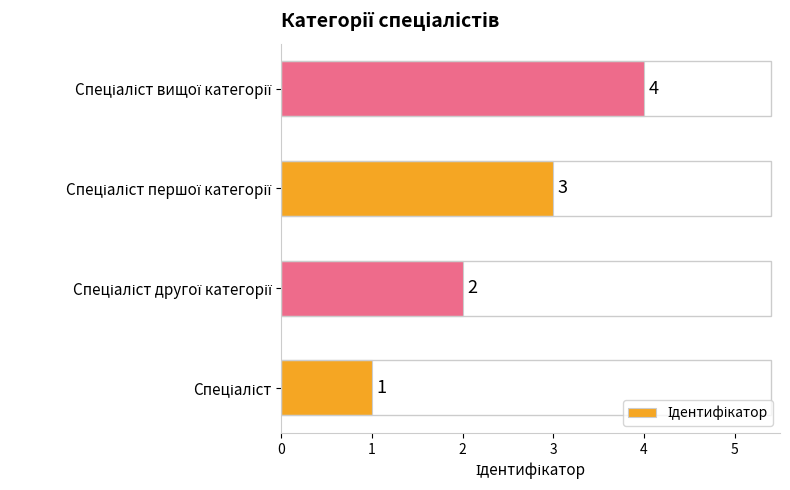

What is the maximum value shown in the chart?

4